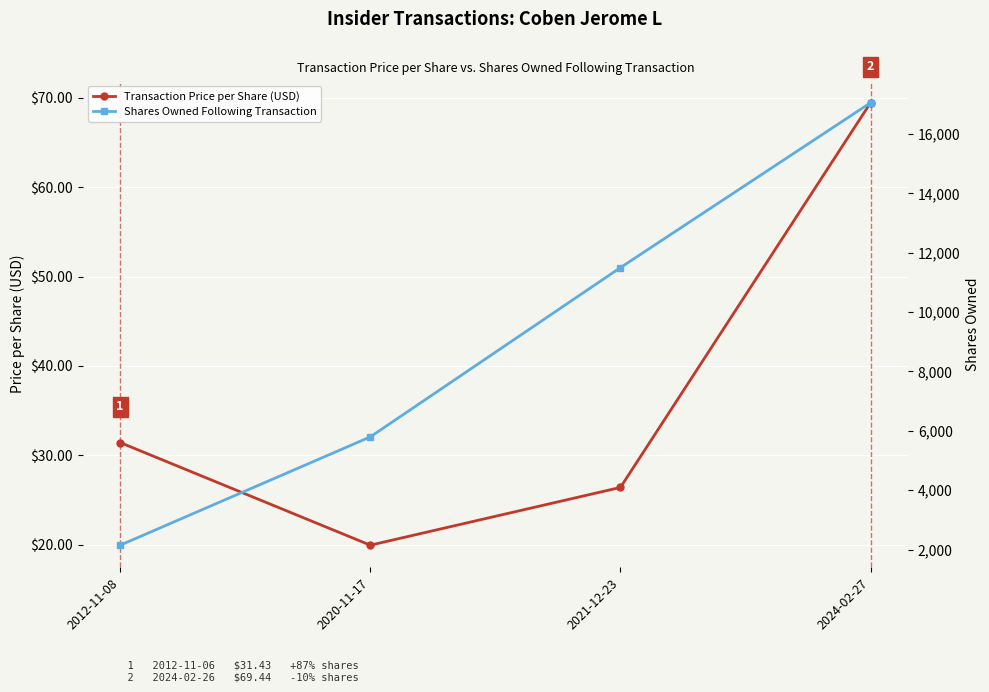

At which label does Transaction Price per Share (USD) reach its minimum?

2020-11-17